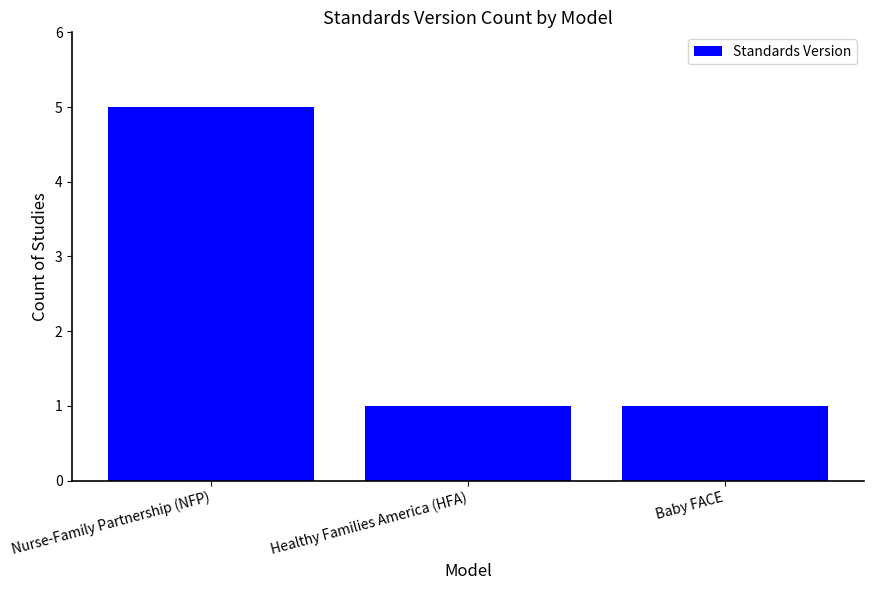

Approximately how many times larger is the value at Healthy Families America (HFA) compared to Baby FACE?

1.0